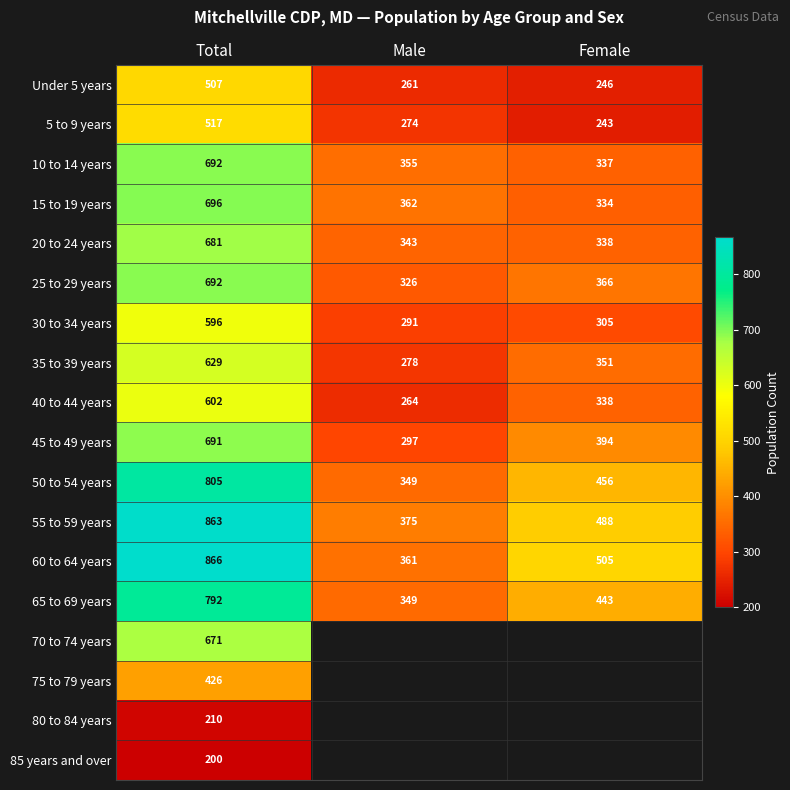

What is the difference between the highest and lowest values at Female?

262.0